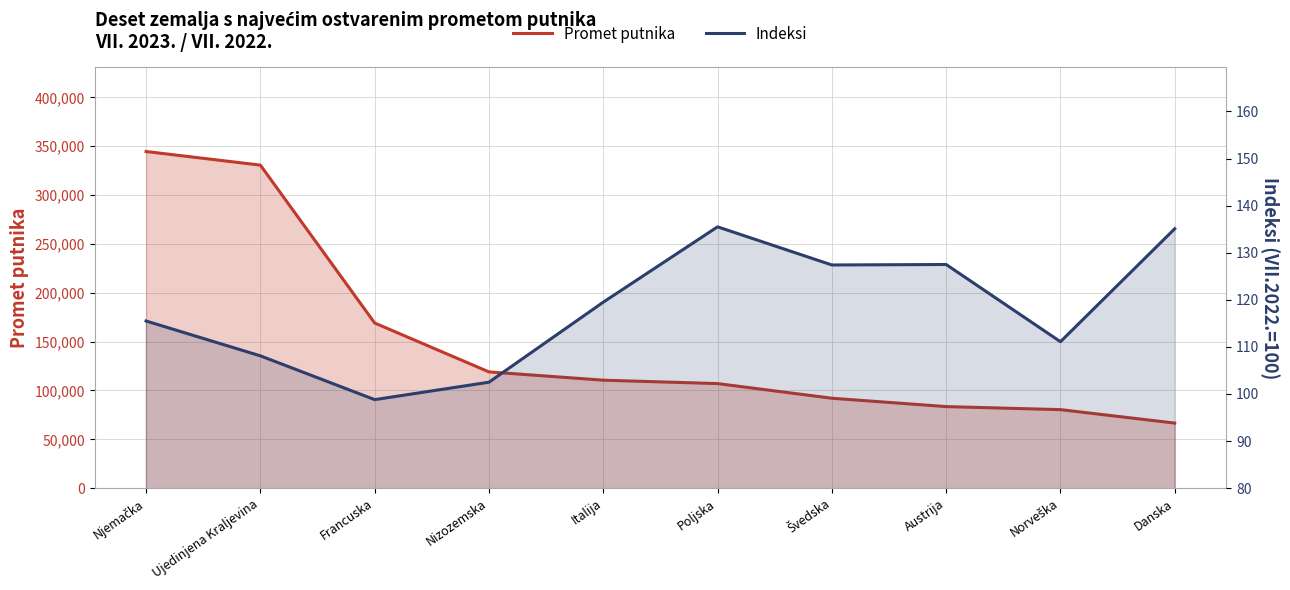

True or false: Indeksi and Promet putnika cross at least once.

False